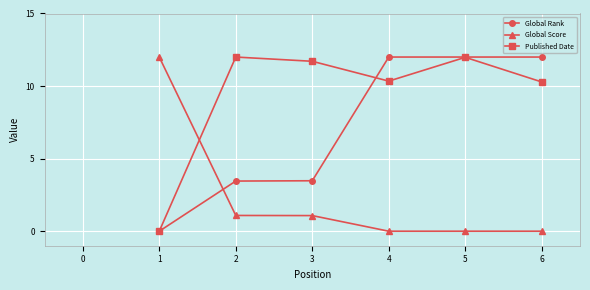

What are all the series names shown in the legend?

Global Rank, Global Score, Published Date